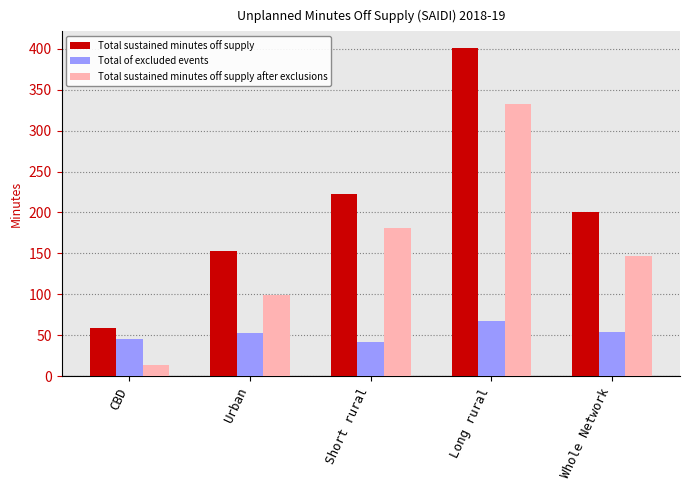

At Short rural, list the series in order from smallest to largest.

Total of excluded events, Total sustained minutes off supply after exclusions, Total sustained minutes off supply